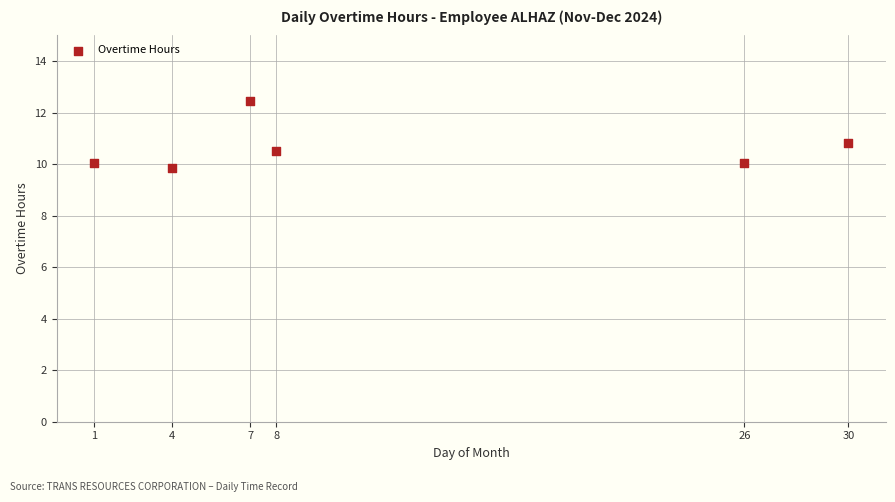

What Y value in the scatter plot is closest to 11?

10.8